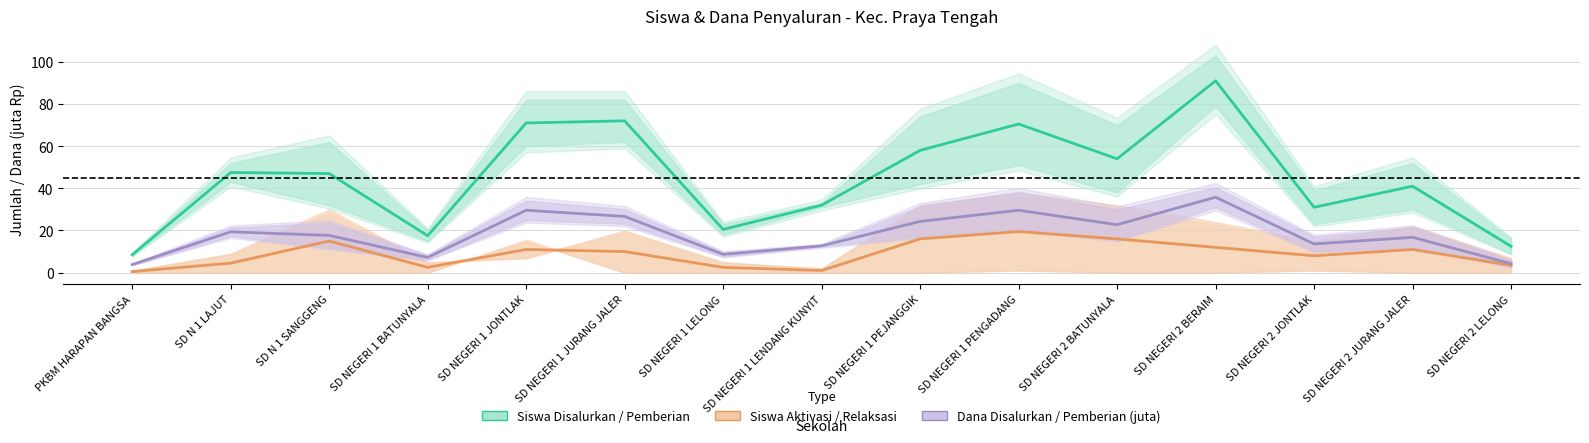

At how many categories does at least one series exceed 17?

13